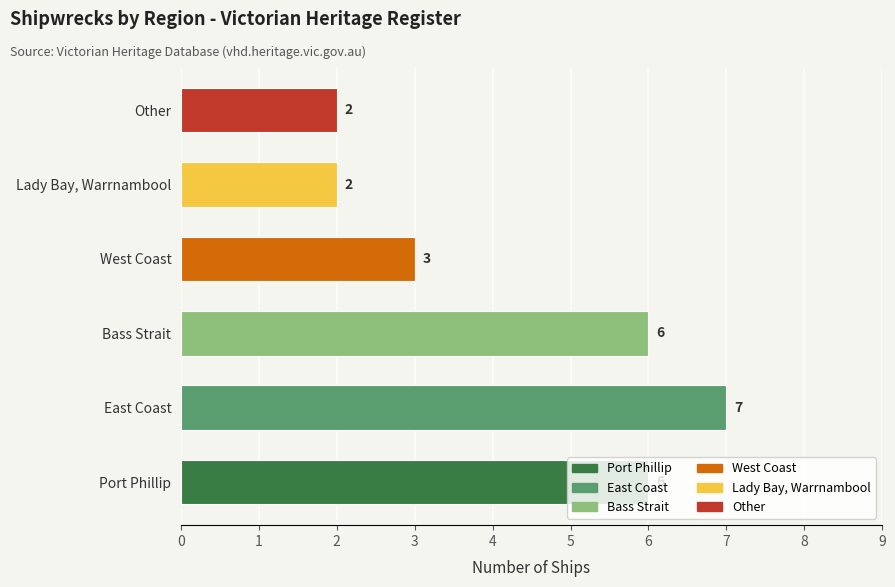

What is the difference between the values at Bass Strait and West Coast?

3